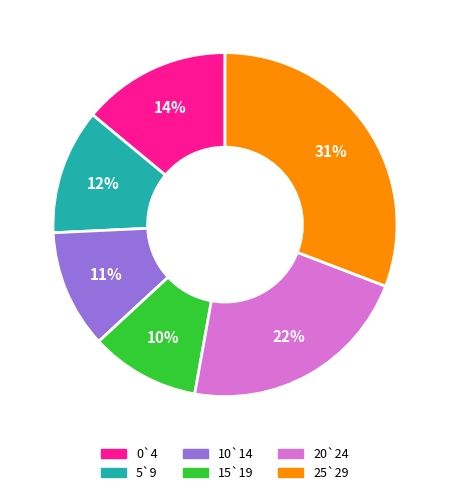

Which has a higher value, 15`19 or 10`14?

10`14